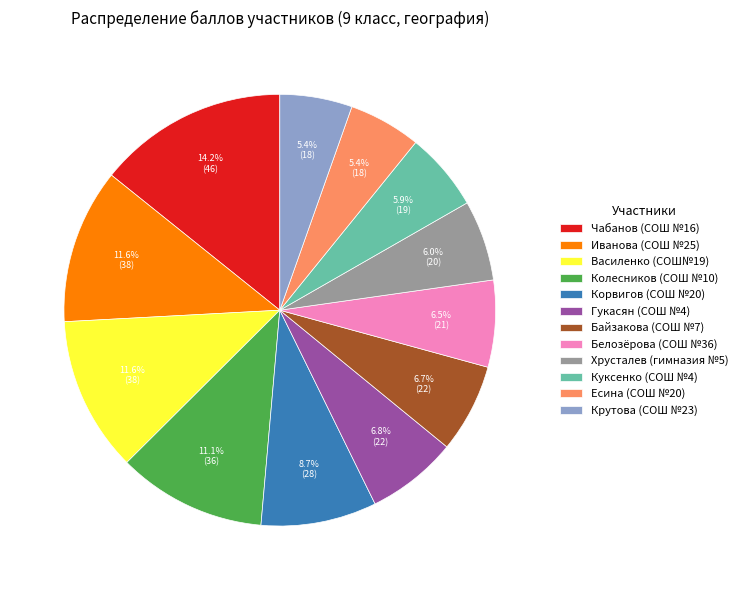

To the nearest percent, what percentage of the pie is Куксенко (СОШ №4)?

6%